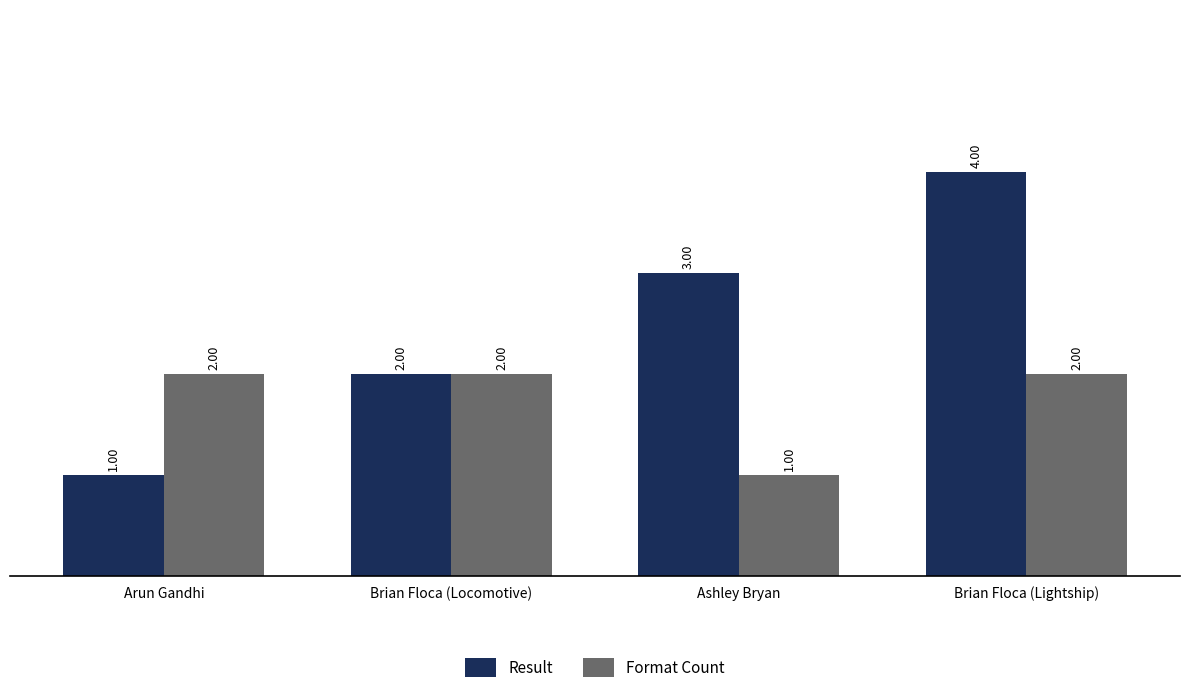

At which category is the sum across all series the highest?

Brian Floca (Lightship)